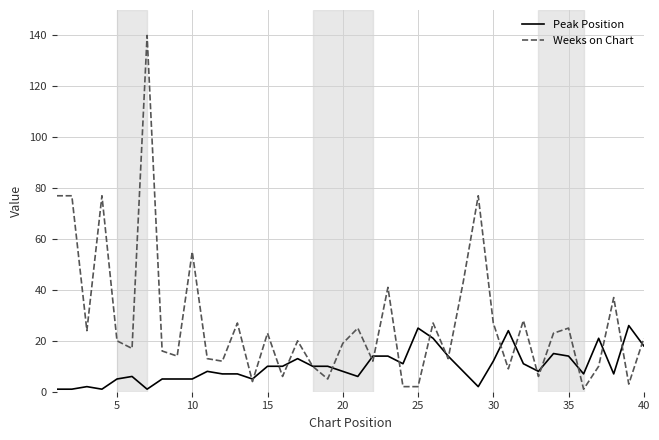

Reading right to left, transcribe all the data shown in this chart.

Peak Position: 18	26	7	21	7	14	15	8	11	24	12	2	8	14	21	25	11	14	14	6	8	10	10	13	10	10	5	7	7	8	5	5	5	1	6	5	1	2	1	1
Weeks on Chart: 21	3	37	10	1	25	23	6	28	9	27	77	43	13	27	2	2	41	12	25	19	5	10	20	6	23	4	27	12	13	55	14	16	140	17	20	77	24	77	77